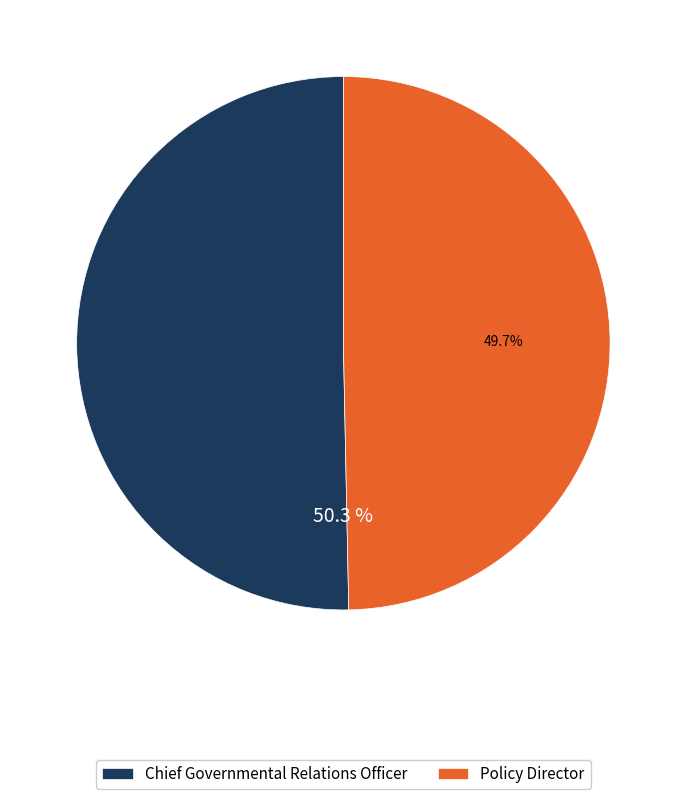

What is the majority slice?

Chief Governmental Relations Officer